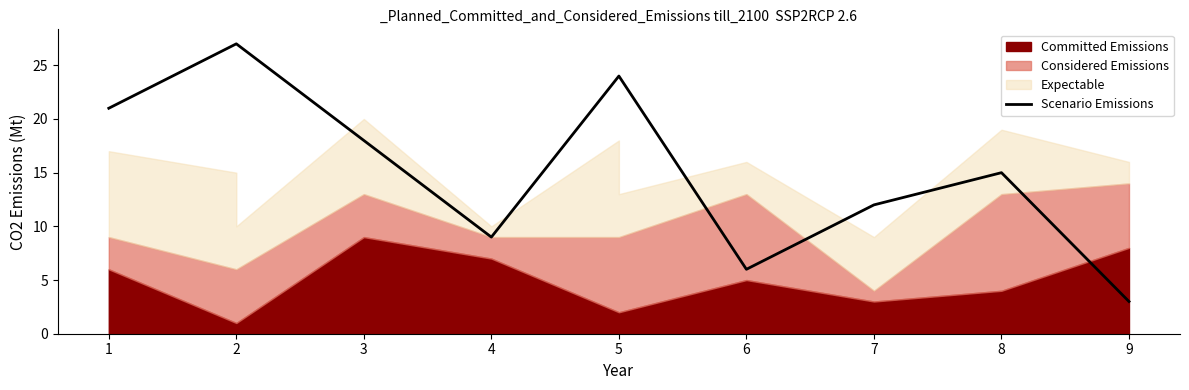

True or false: the data shows 22 at 8.

False